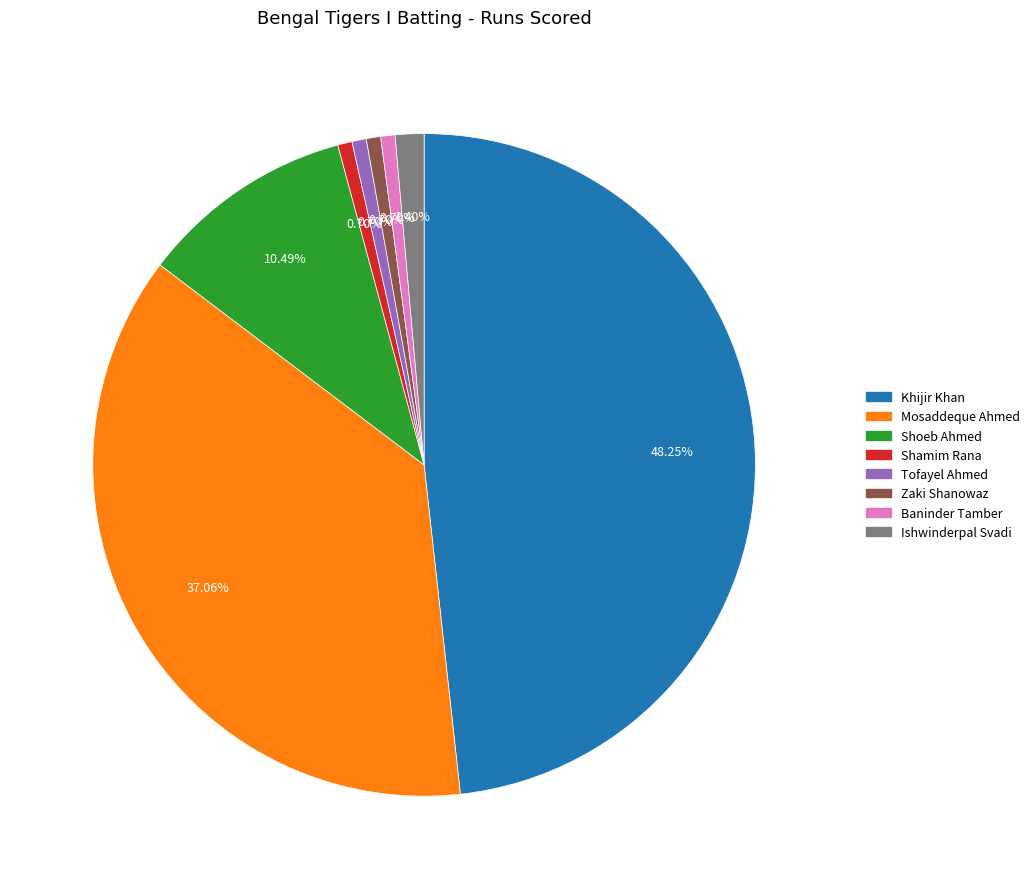

How many segments does this pie chart have?

8